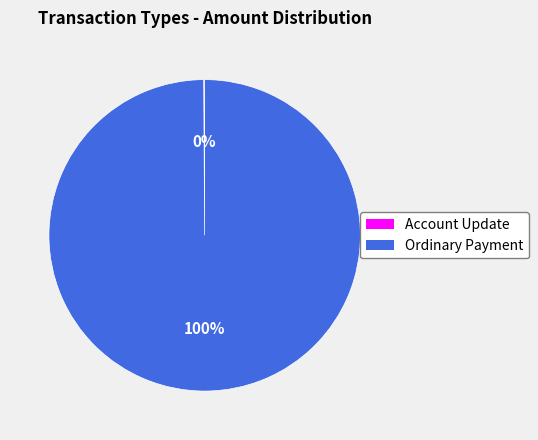

True or false: Ordinary Payment accounts for 85% of the total.

False